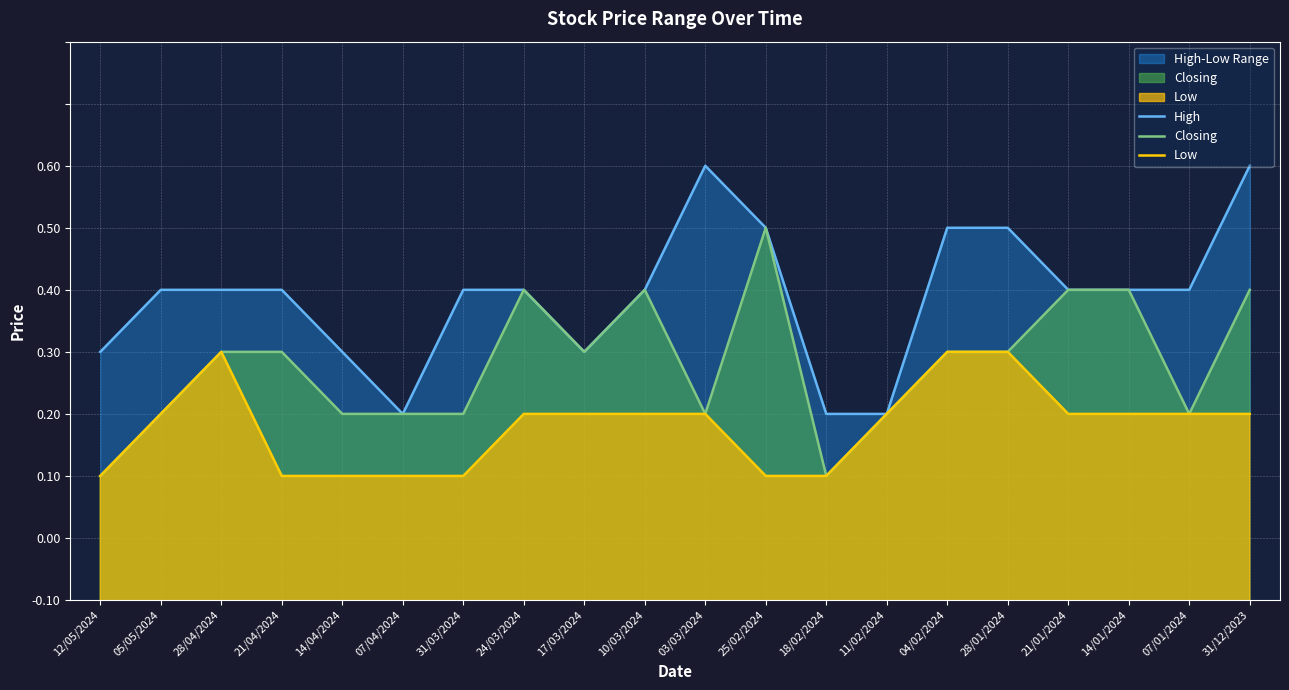

Which has a higher value, 21/01/2024 or 21/04/2024?

21/01/2024